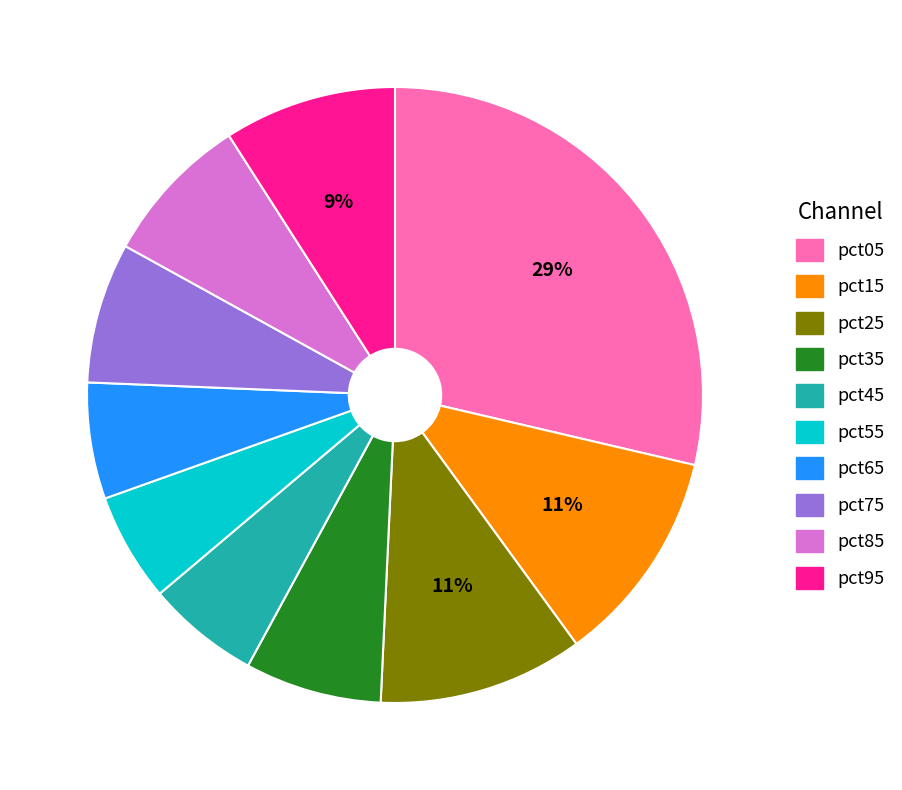

Is pct35 the majority of the pie?

No